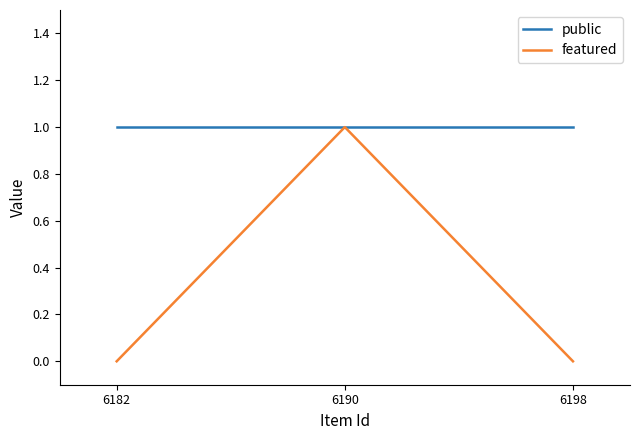

Which series changed the most between 6190 and 6198?

featured